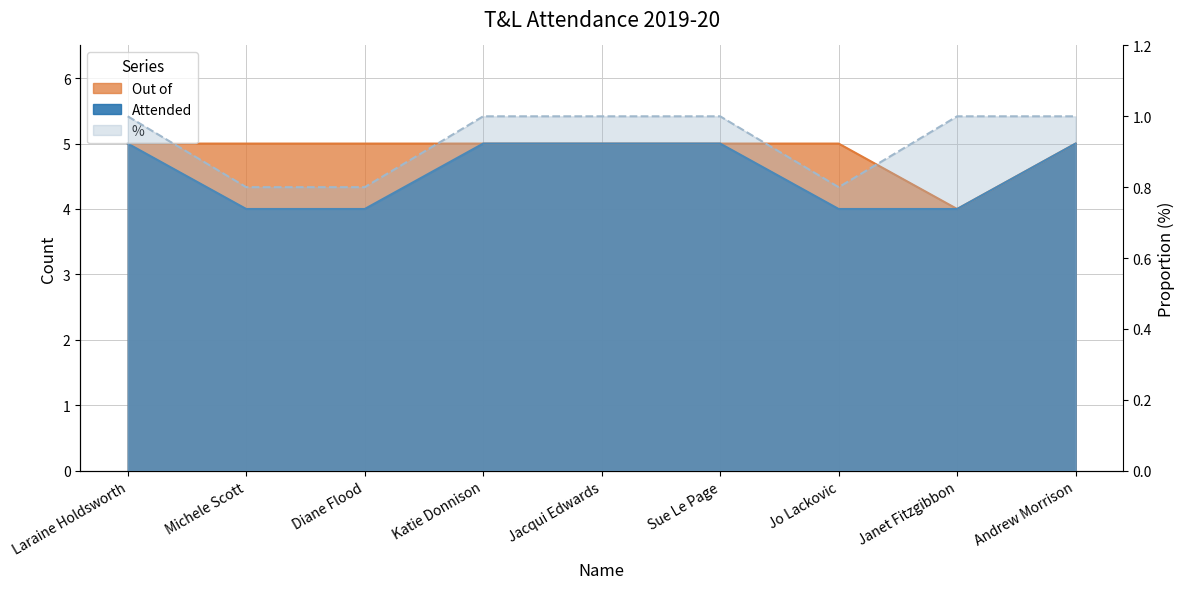

Rank the categories by Attended value from highest to lowest.

Laraine Holdsworth, Katie Donnison, Jacqui Edwards, Sue Le Page, Andrew Morrison, Michele Scott, Diane Flood, Jo Lackovic, Janet Fitzgibbon